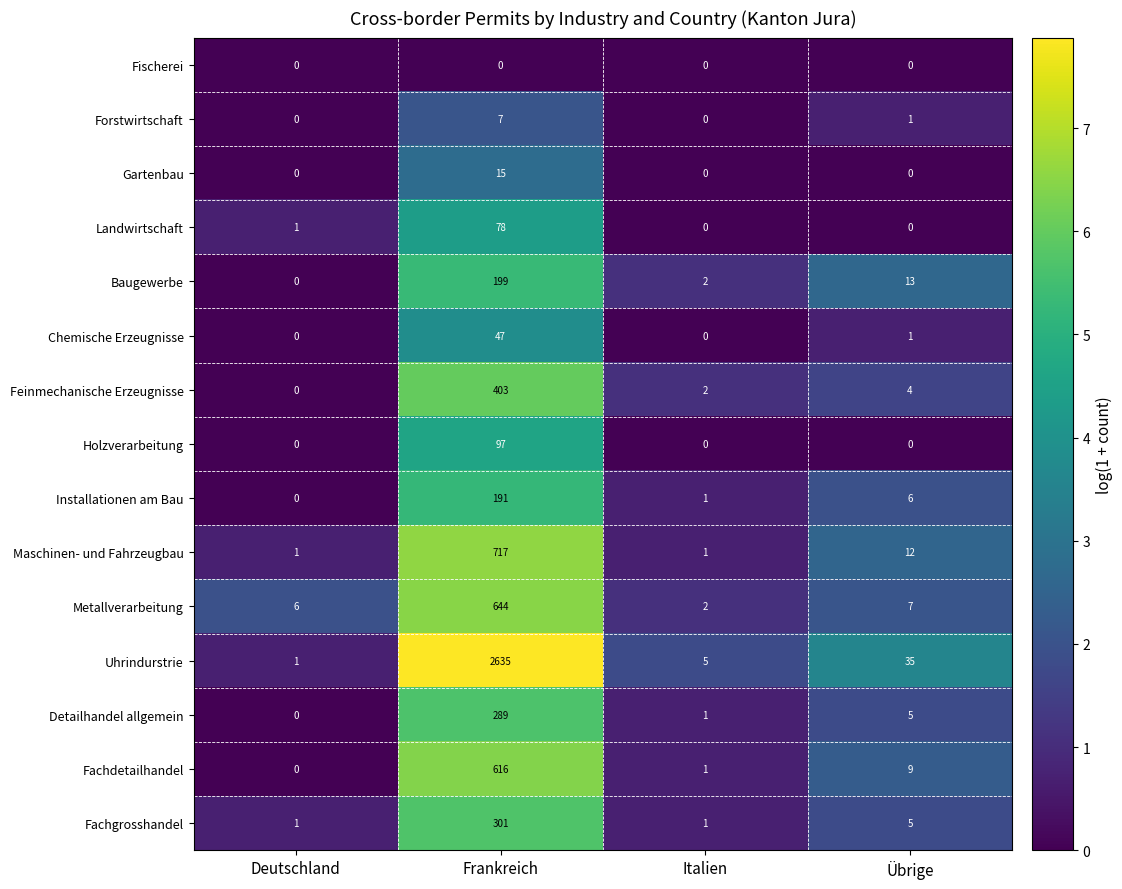

Which series has the largest total across all categories?

Uhrindurstrie